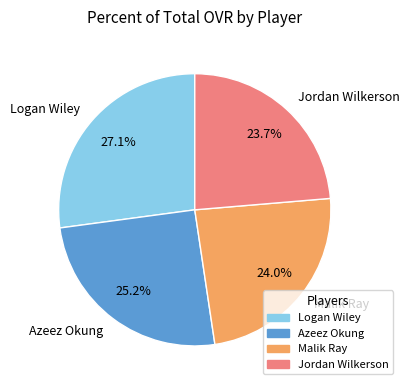

To the nearest percent, what portion does Logan Wiley represent?

27%